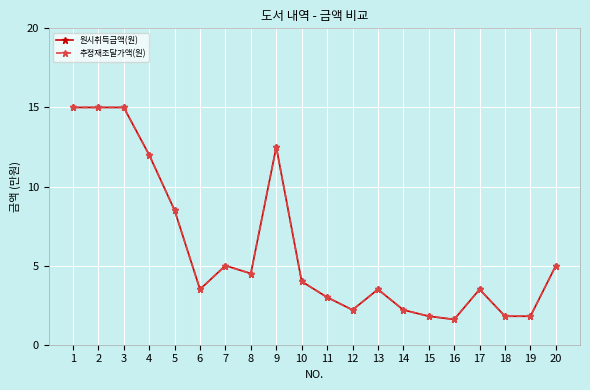

True or false: 원시취득금액(원) and 추정재조달가액(원) cross at least once.

False